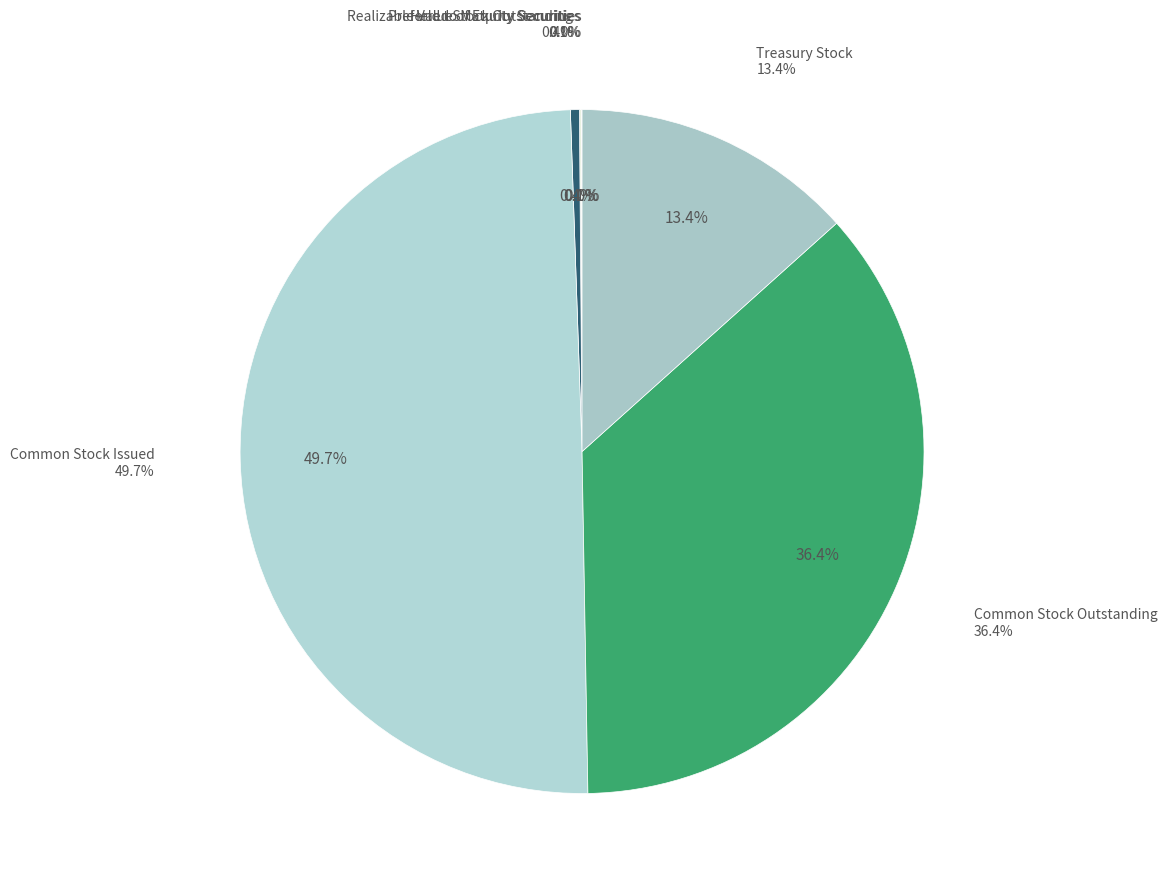

How many slices are in this pie chart?

6